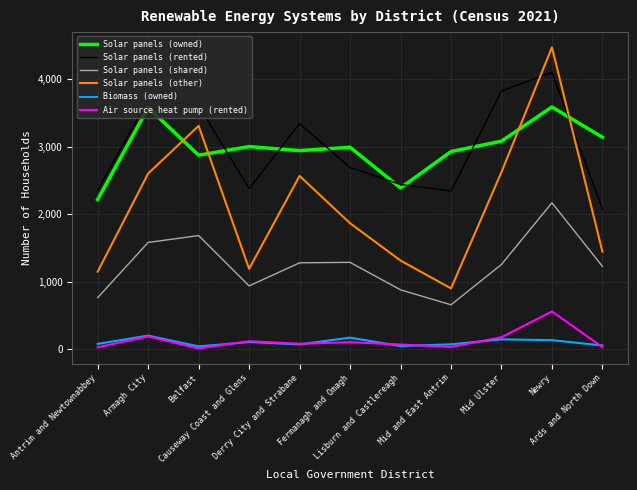

What is the greatest value displayed?

4476